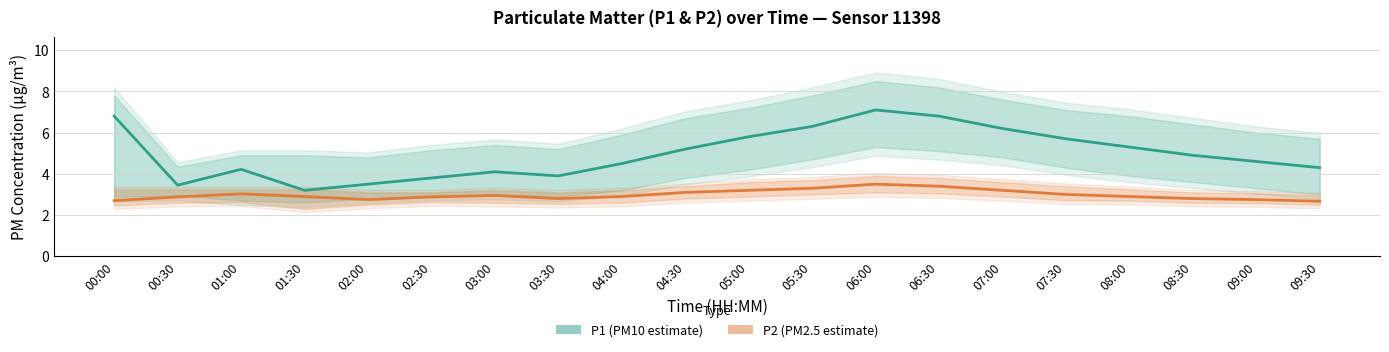

Read the P2 (PM2.5 estimate) value at 09:30.

2.7